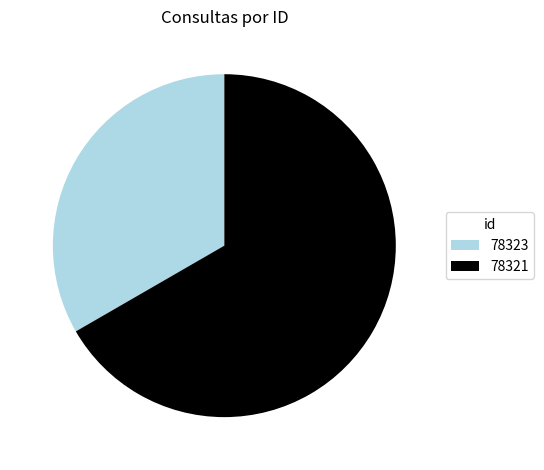

Is 78323 the majority of the pie?

No